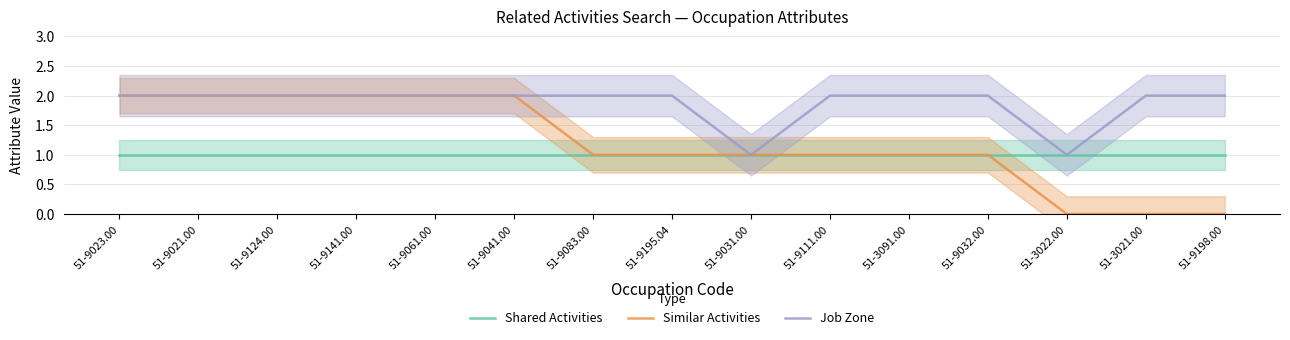

Reading left to right, extract all data points from this chart.

Shared Activities: 1	1	1	1	1	1	1	1	1	1	1	1	1	1	1
Similar Activities: 2	2	2	2	2	2	1	1	1	1	1	1	0	0	0
Job Zone: 2	2	2	2	2	2	2	2	1	2	2	2	1	2	2